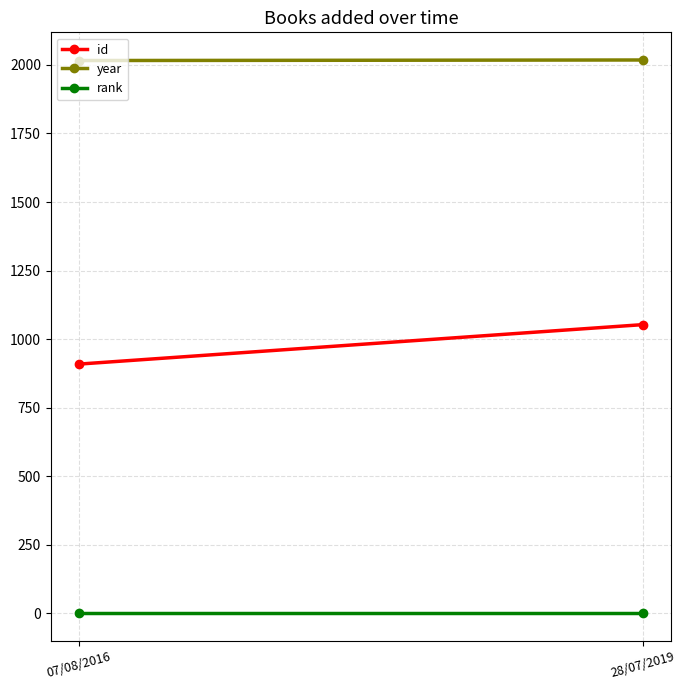

How many values in the year series are below 2018?

1